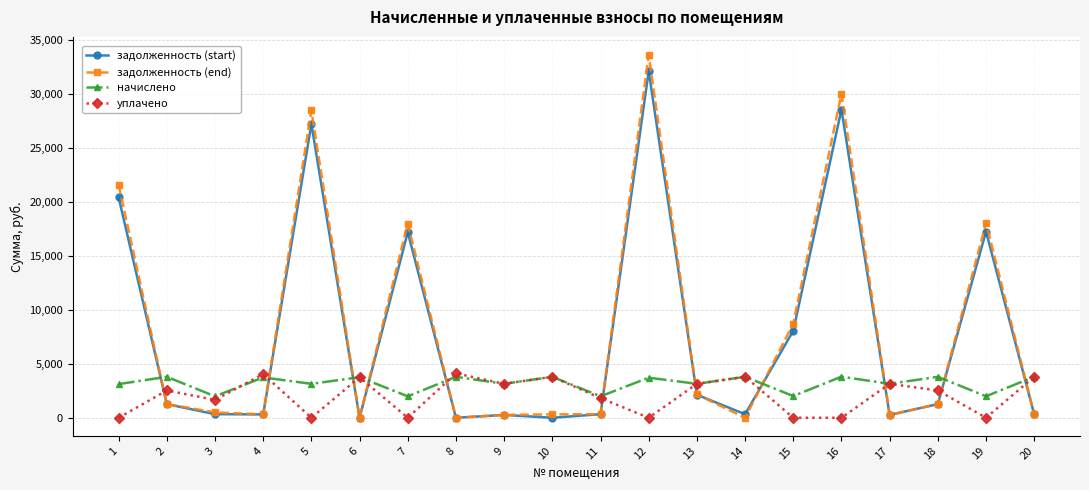

True or false: задолженность (start) has more than 0 points higher than both neighbors.

True